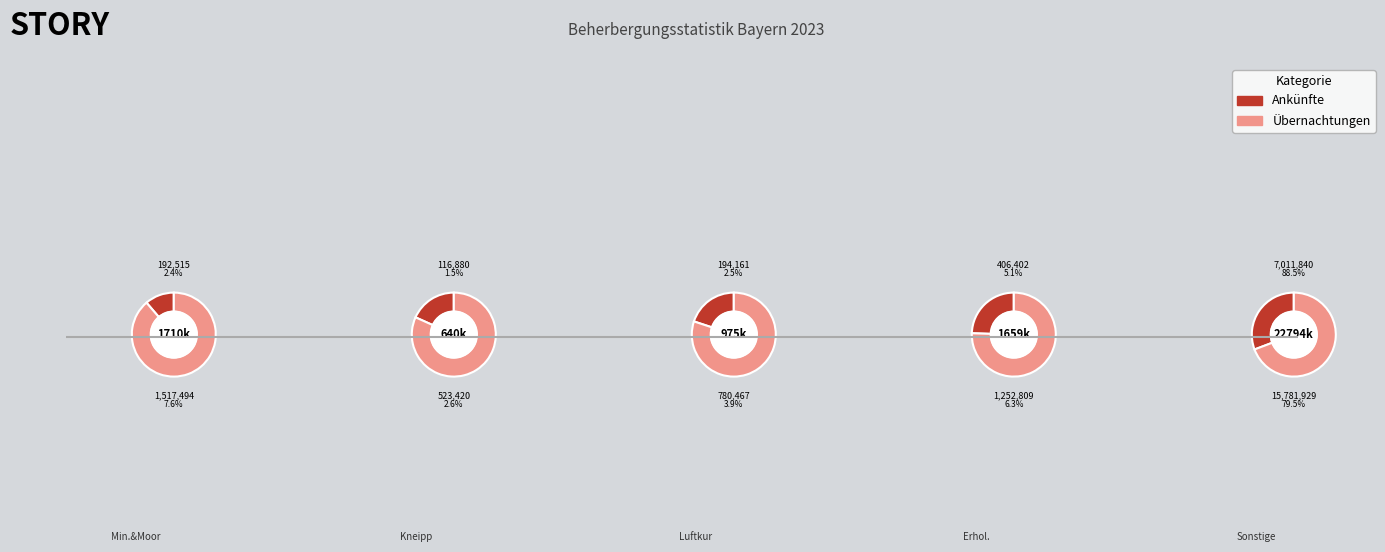

The Kneippkurorte slice represents 76% of the pie. True or false?

False